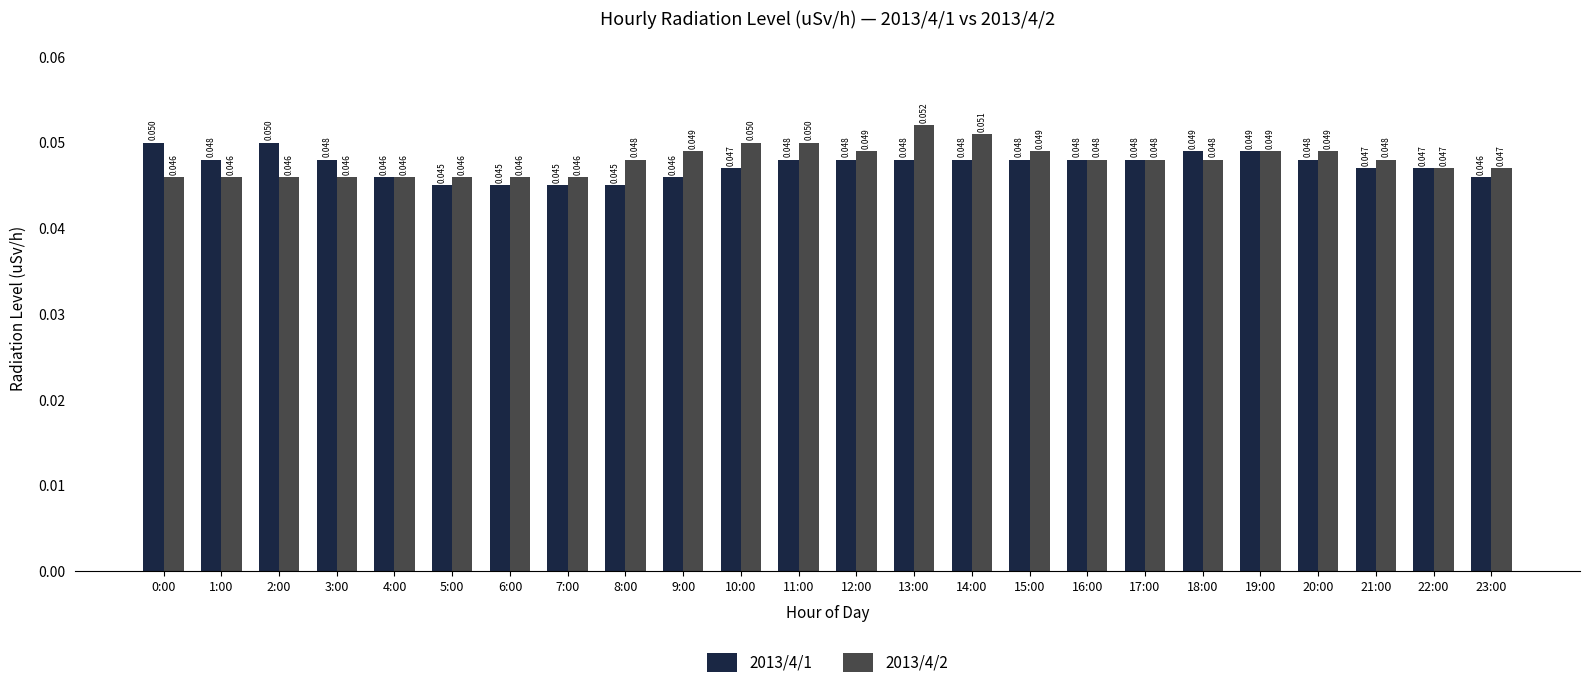

What is the label of the 7th bar from the left?

6:00